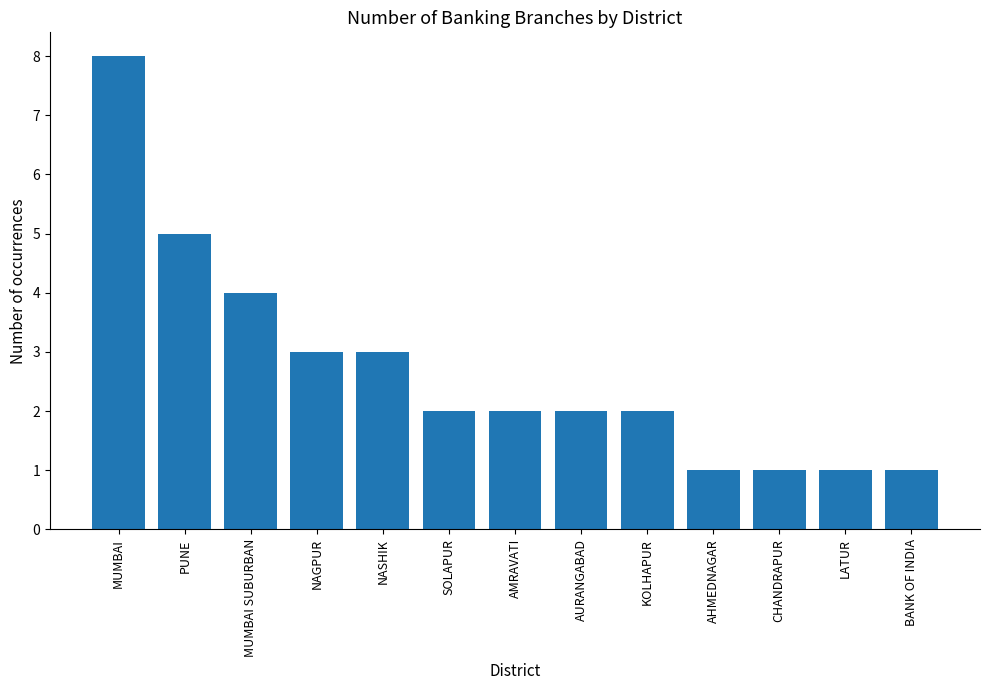

How many categories are shown in the chart?

13